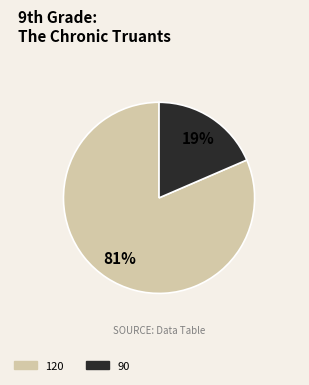

How many slices are in this pie chart?

2